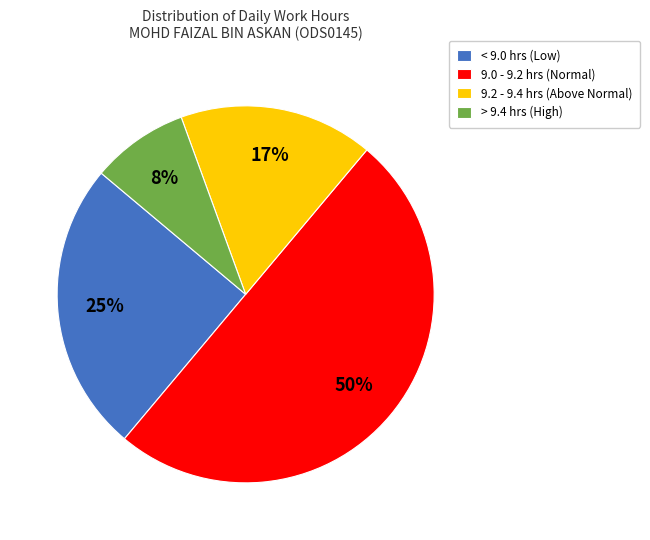

What is the largest slice in the pie chart?

9.0 - 9.2 hrs (Normal)